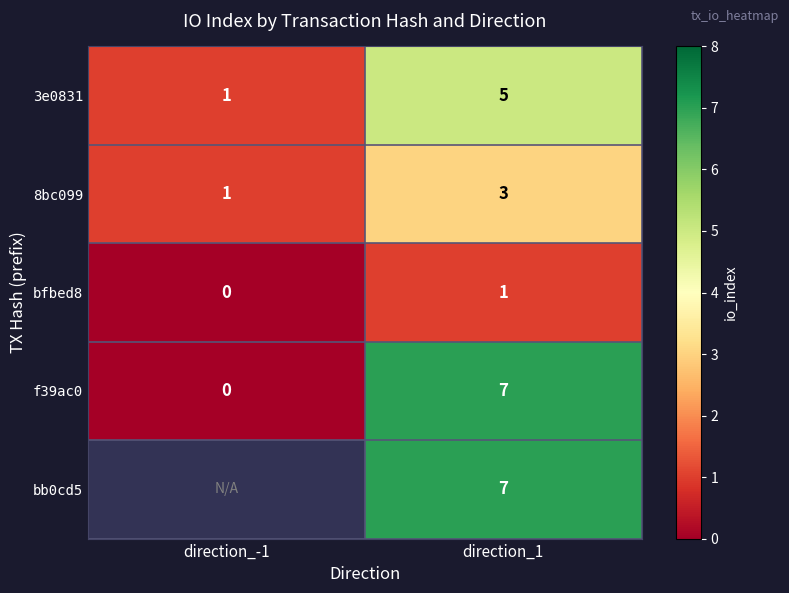

What is the total value across all series at direction_1?

23